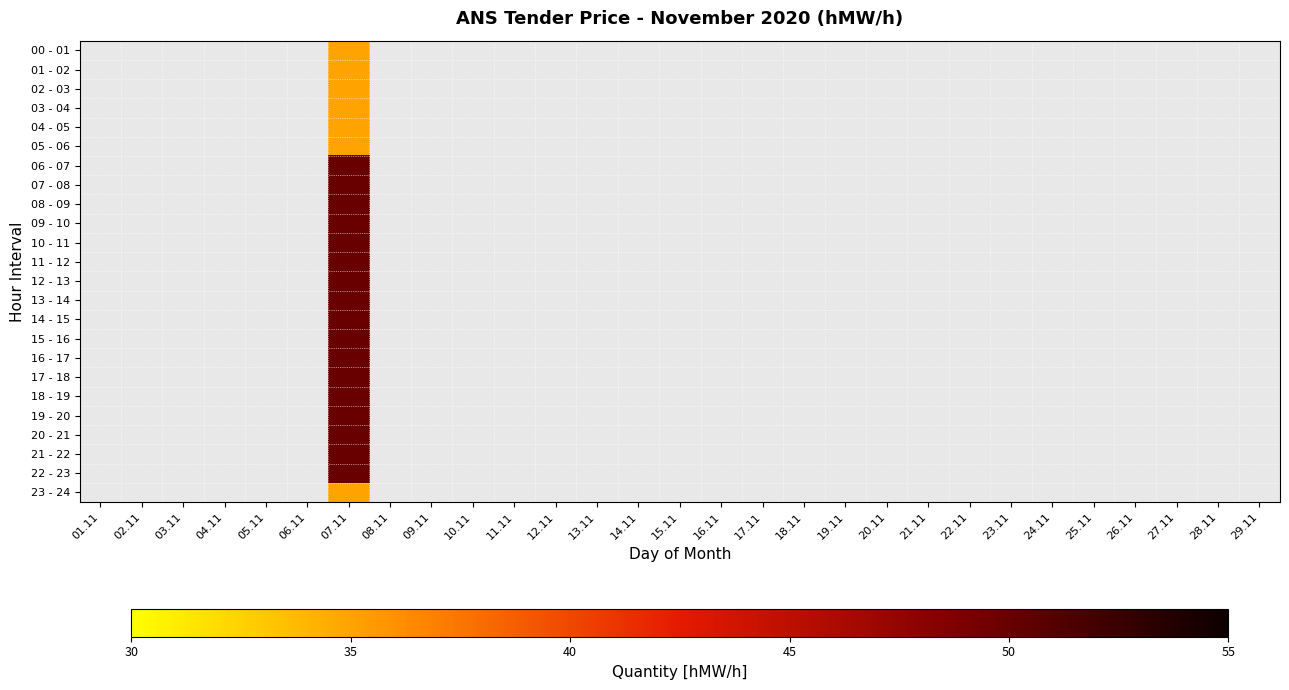

At which category is the sum across all series the highest?

07.11